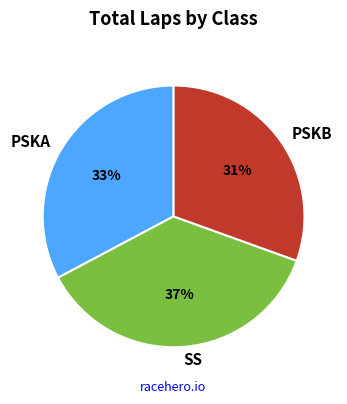

To the nearest percent, what is the difference between the largest and smallest slice percentages?

6%